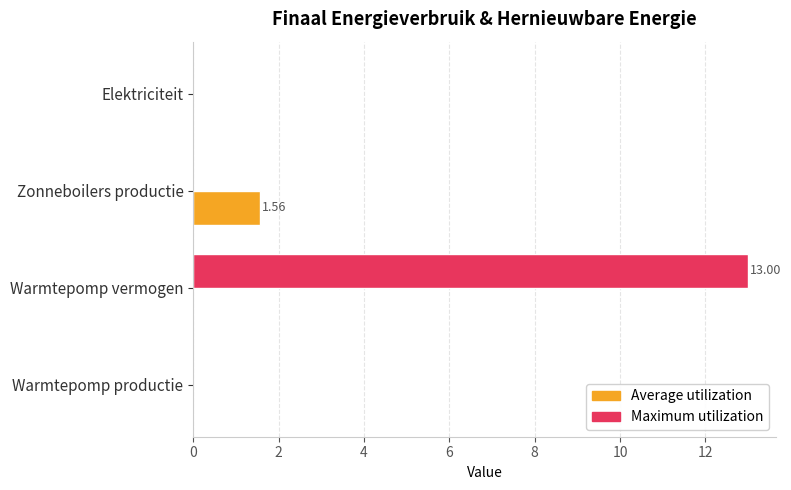

At which category is the sum across all series the highest?

Warmtepomp vermogen